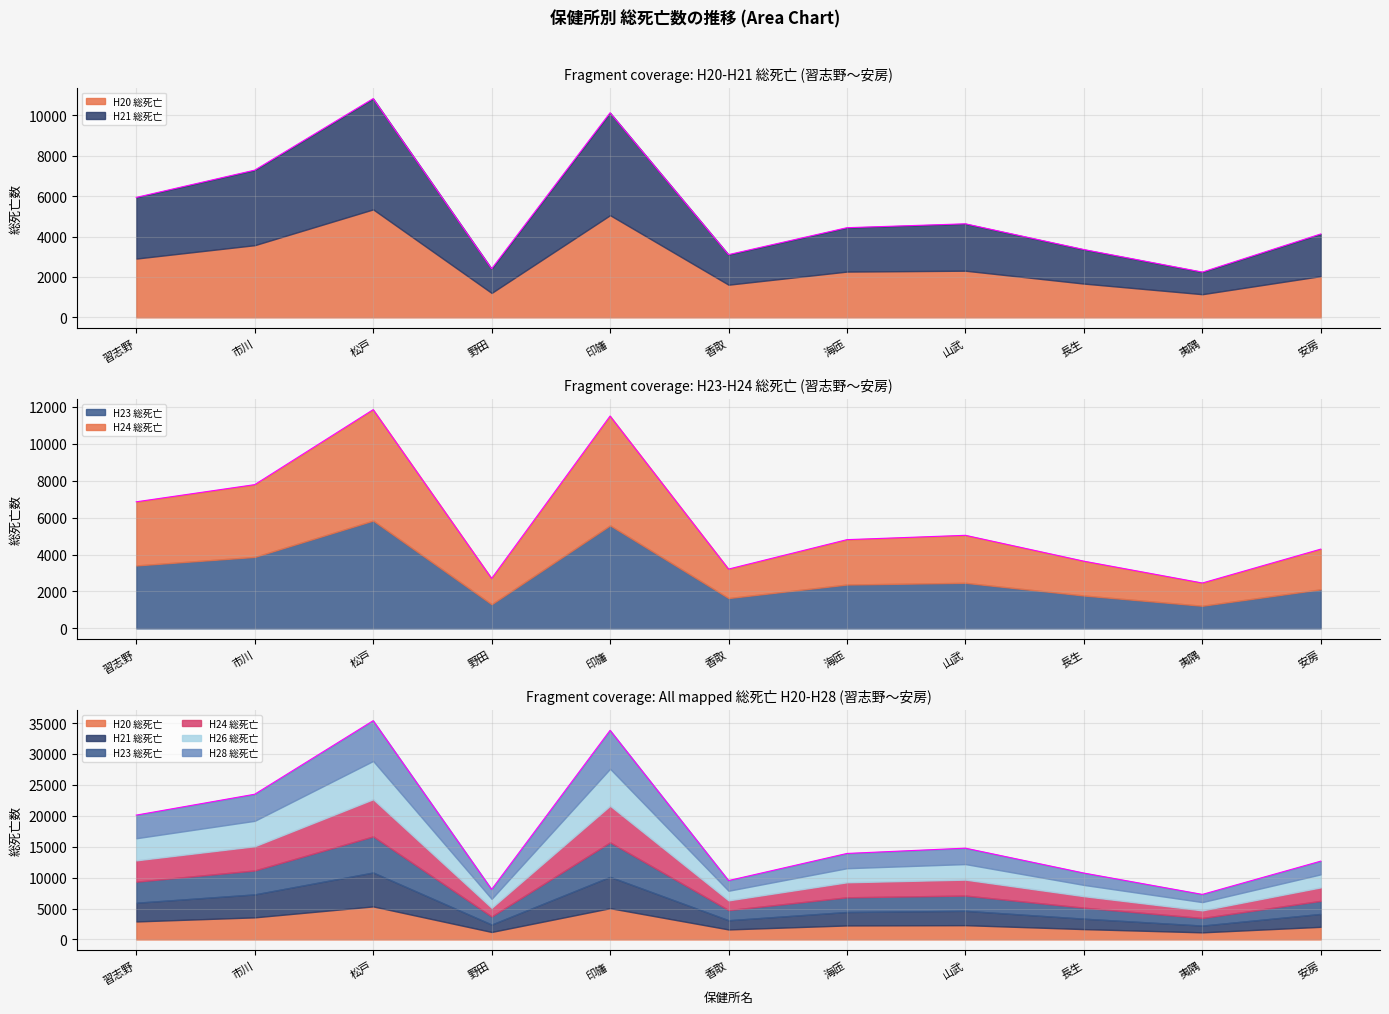

Which series has the largest range (max minus min)?

H21 総死亡